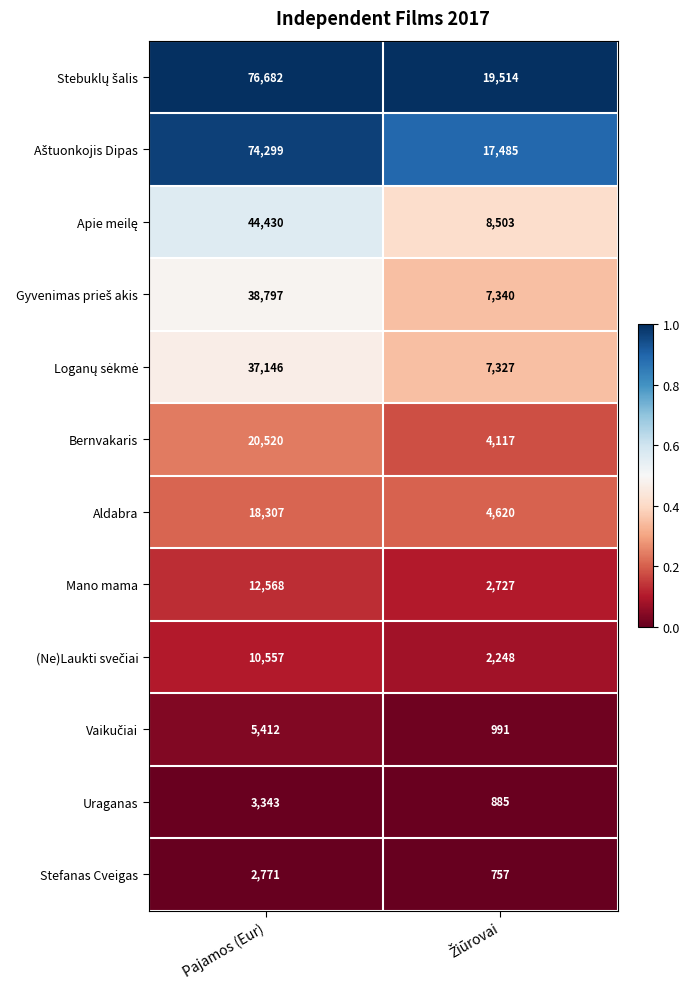

At which category is the sum across all series the highest?

Pajamos (Eur)